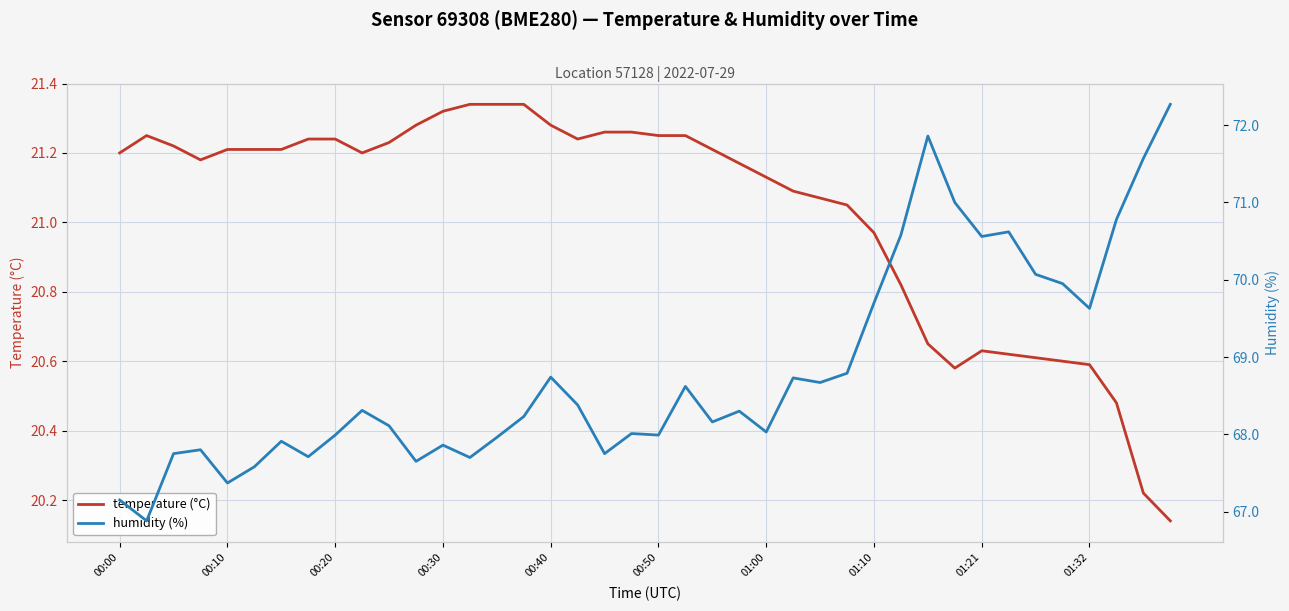

The value of temperature (°C) at 01:32 is 13.5. True or false?

False